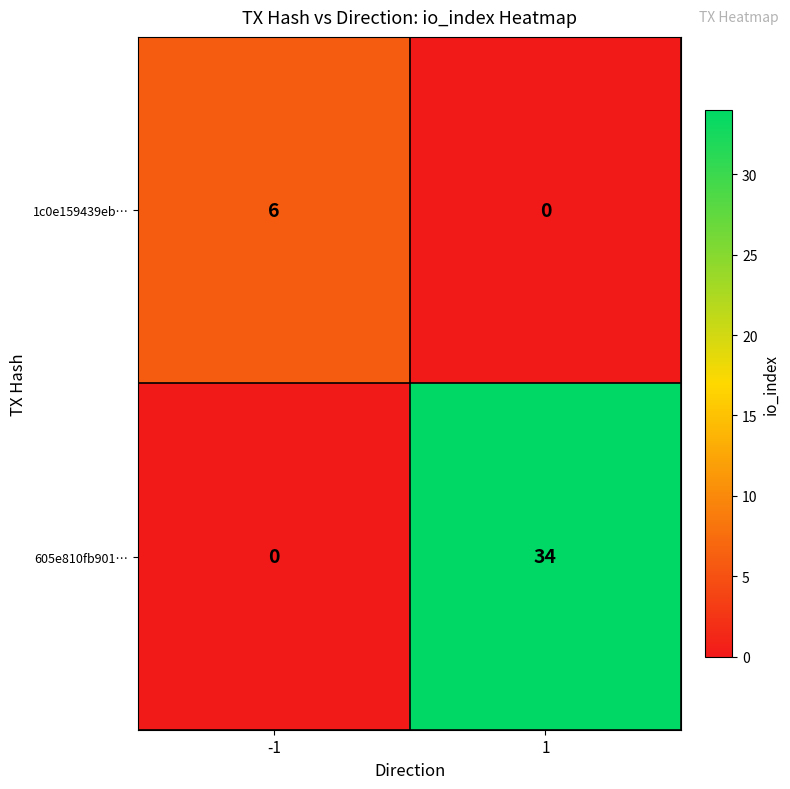

True or false: 1c0e159439eb… has a value of 9 at -1.

False